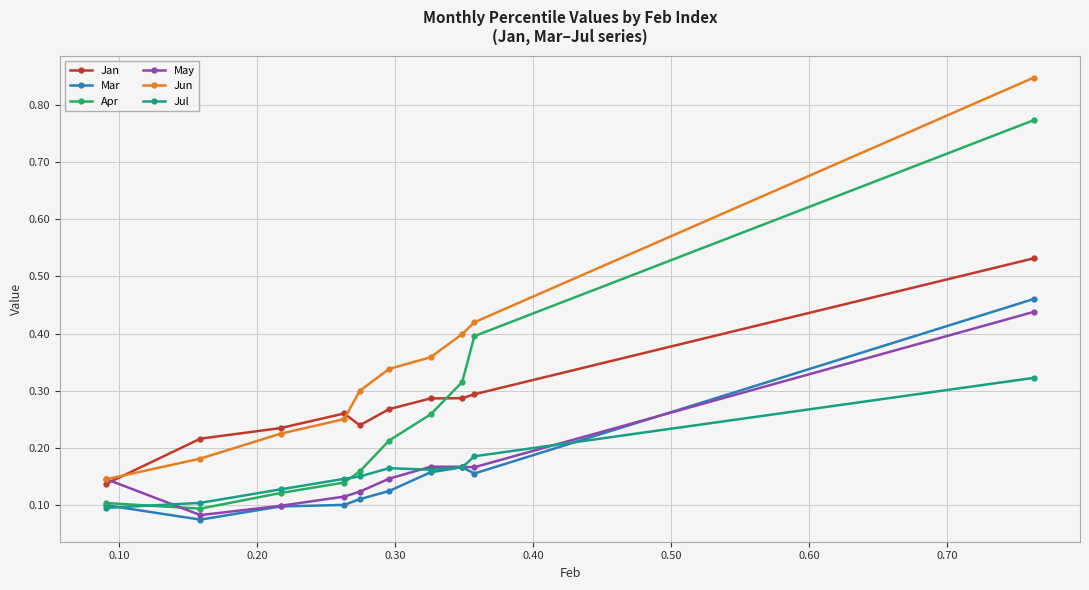

Which series has the largest total across all categories?

Jun